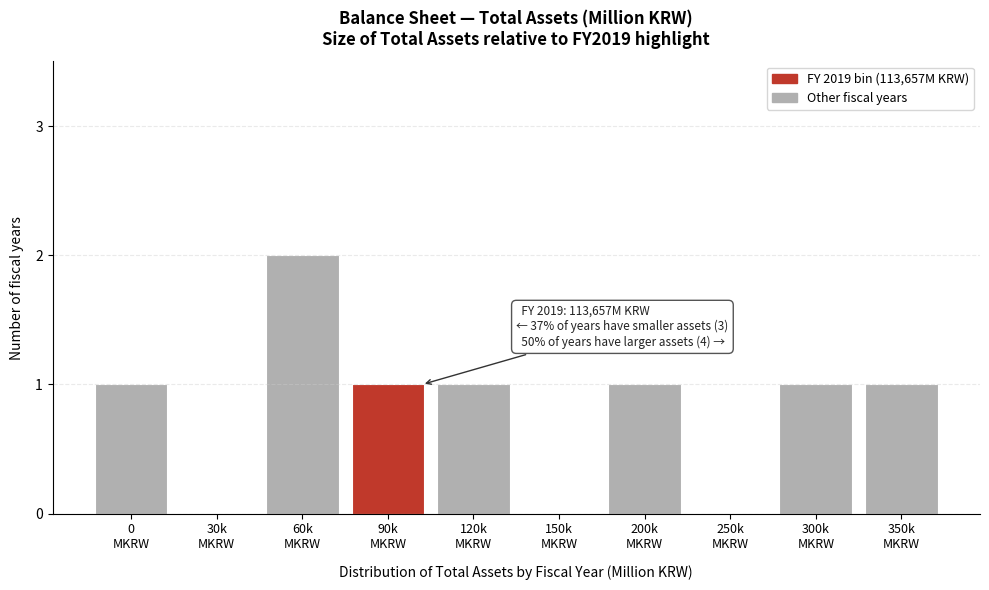

What is the sum of all values?

8